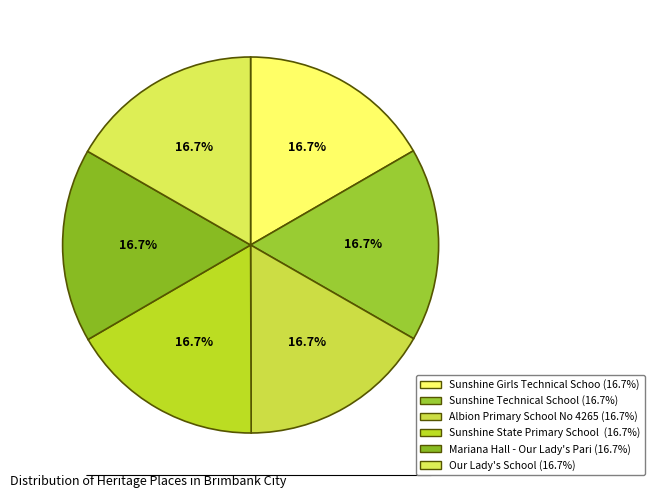

Rank the categories by value from lowest to highest.

Sunshine Girls Technical School, Sunshine Technical School, Albion Primary School No 4265, Sunshine State Primary School 3113, Mariana Hall - Our Lady's Parish, Our Lady's School